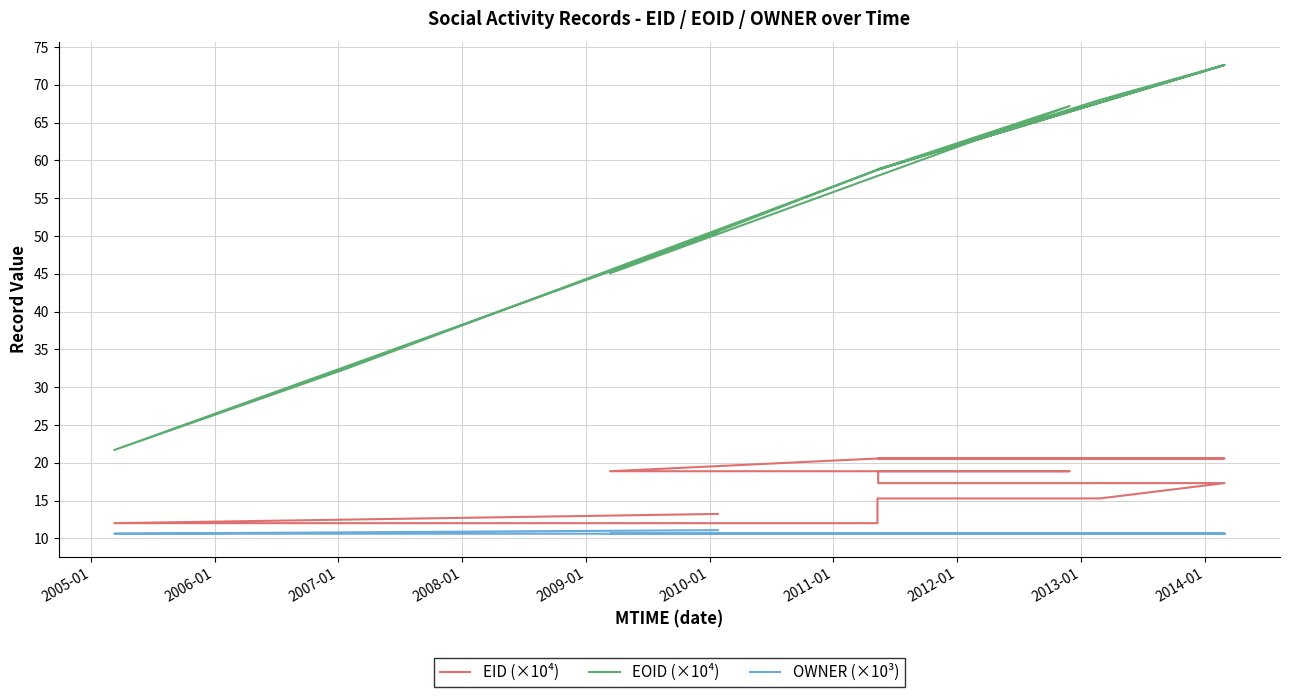

Where is the first local maximum for EOID (×10⁴)?

2007-01